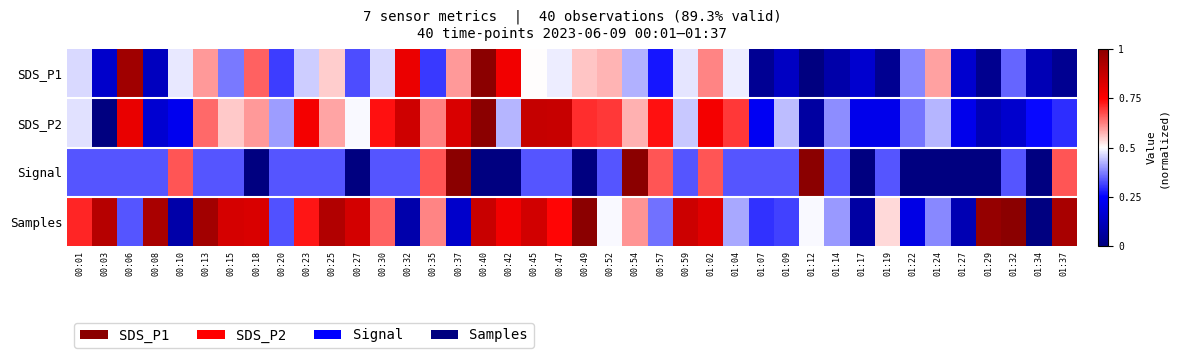

What is the maximum value shown in the chart?

1.0